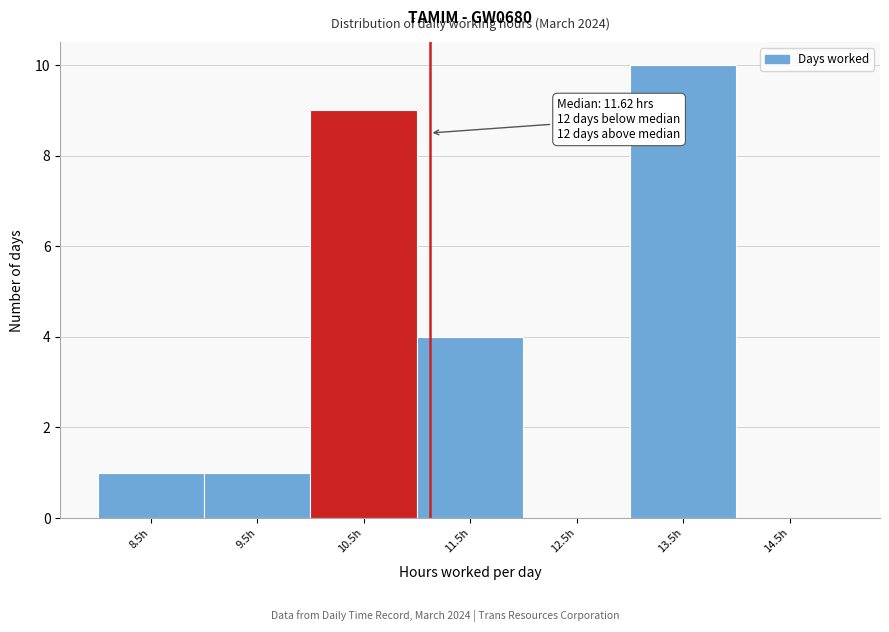

Reading left to right, transcribe all the data shown in this chart.

8.5h=1	9.5h=1	10.5h=9	11.5h=4	12.5h=0	13.5h=10	14.5h=0